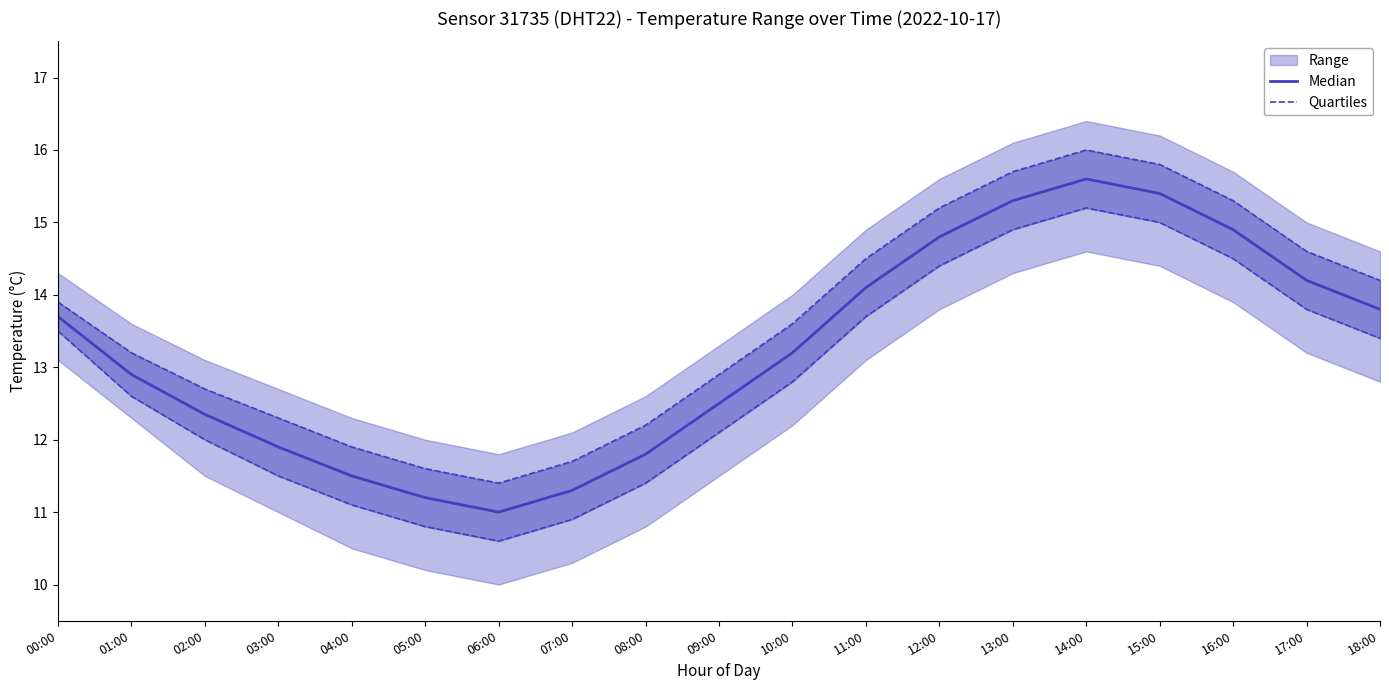

What is the sum of all Median values?

251.4